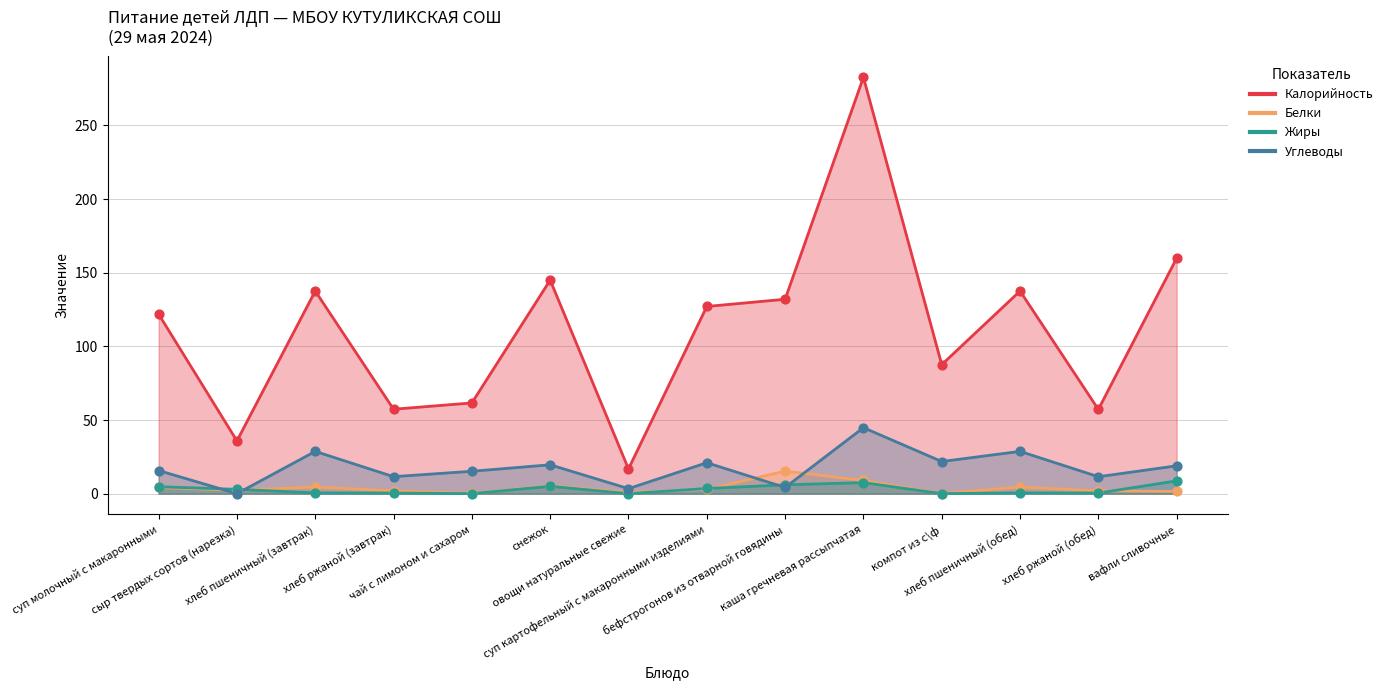

Is the value of Белки at компот из с\ф greater than the value of Калорийность at снежок?

No